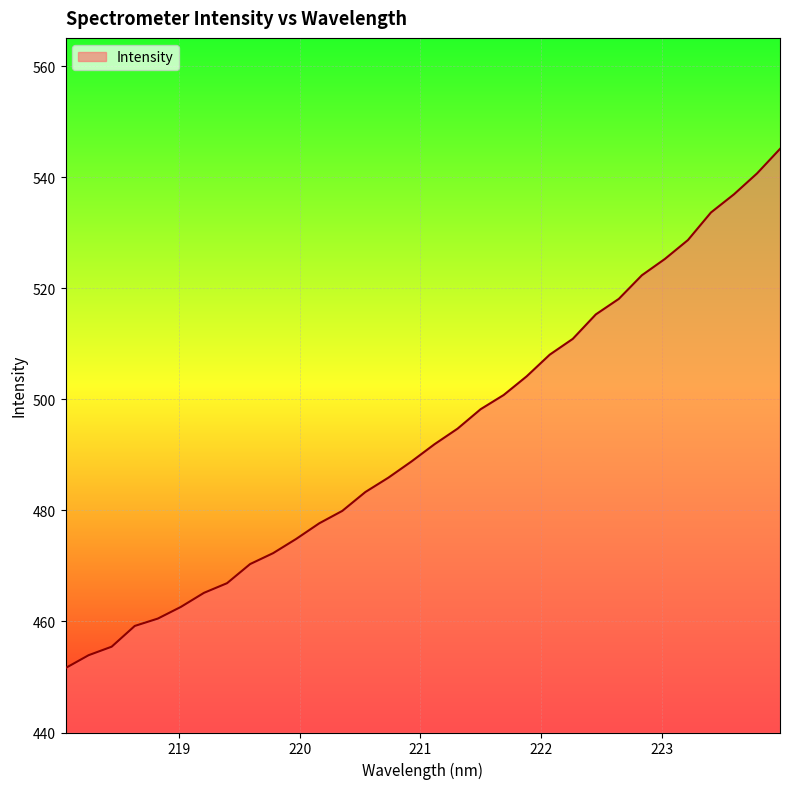

Reading left to right, list all the values displayed in this chart.

451.6	453.9	455.5	459.2	460.5	462.6	465.2	466.9	470.3	472.3	474.9	477.7	479.9	483.3	485.9	488.8	491.9	494.7	498.2	500.8	504.2	508.1	510.9	515.3	518.1	522.4	525.3	528.7	533.7	537.0	540.7	545.1